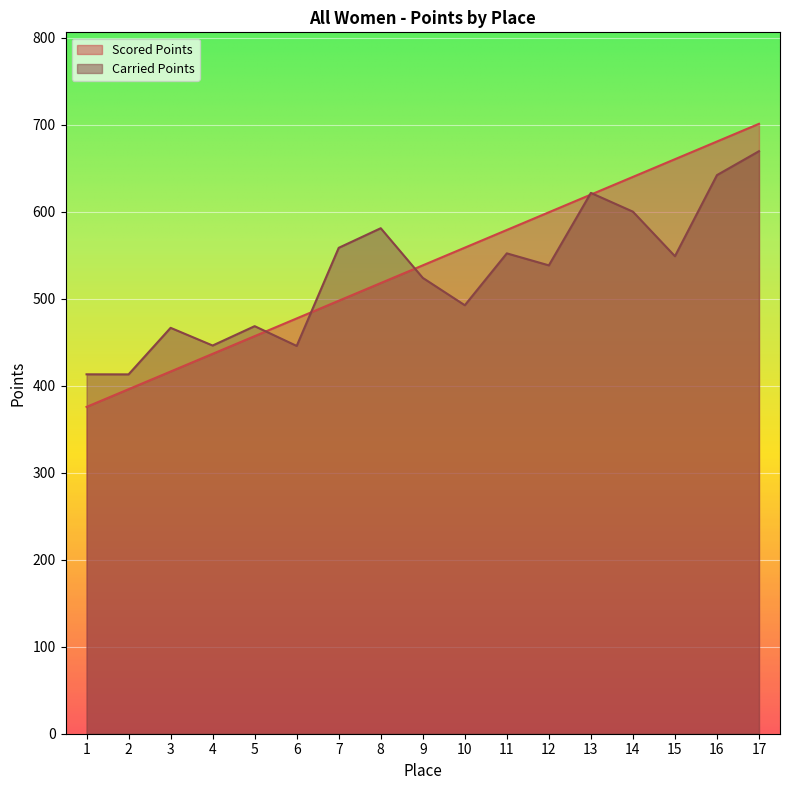

At which label is Scored Points closest to 538?

9